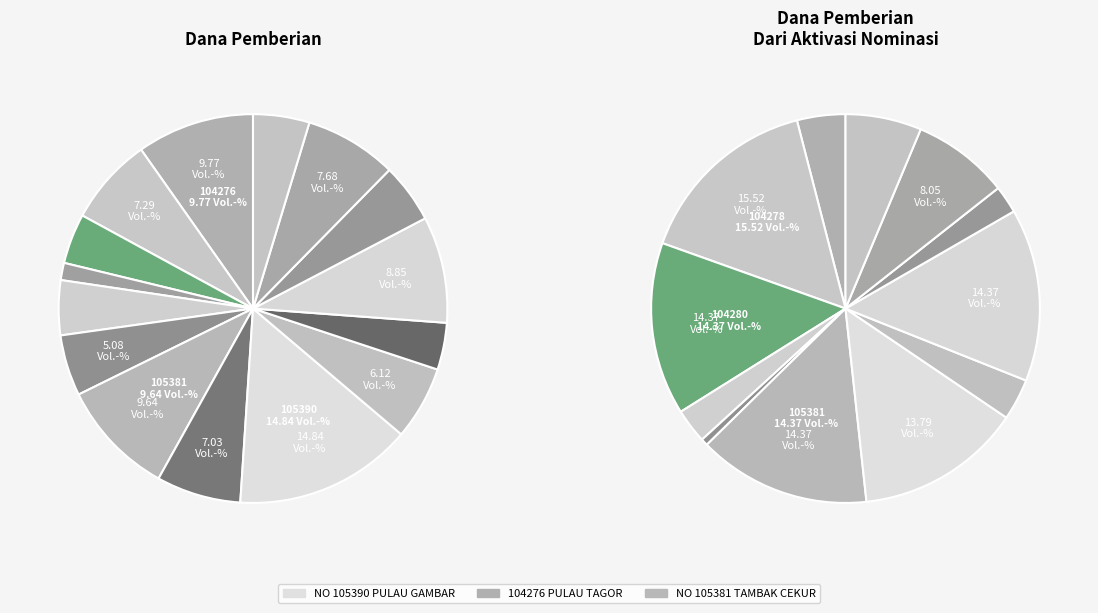

Combined, do SD NEGERI 104276 PULAU TAGOR and SD NEGERI NO 106451 PULAU GAMBAR account for over 50%?

No